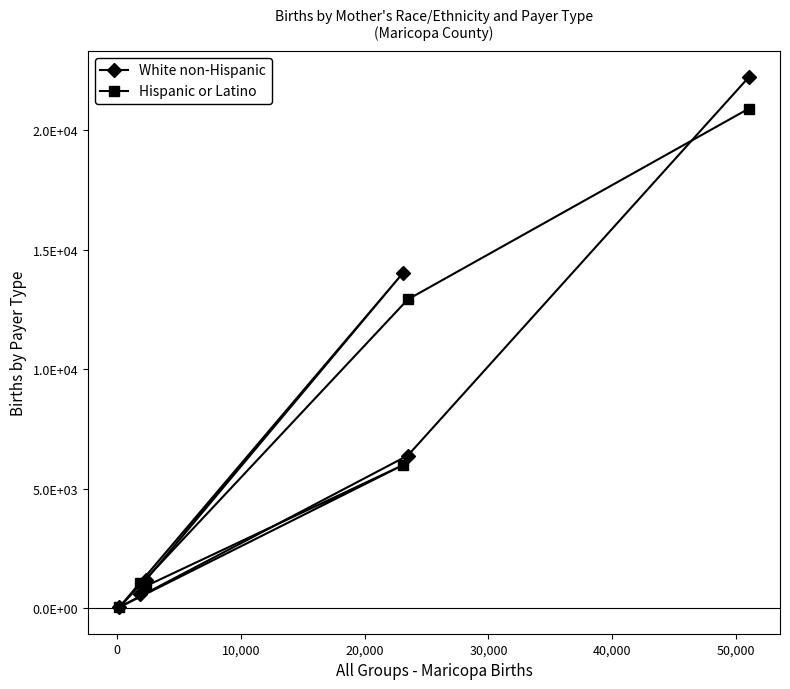

What is the label of the 4th point from the left?

20,000